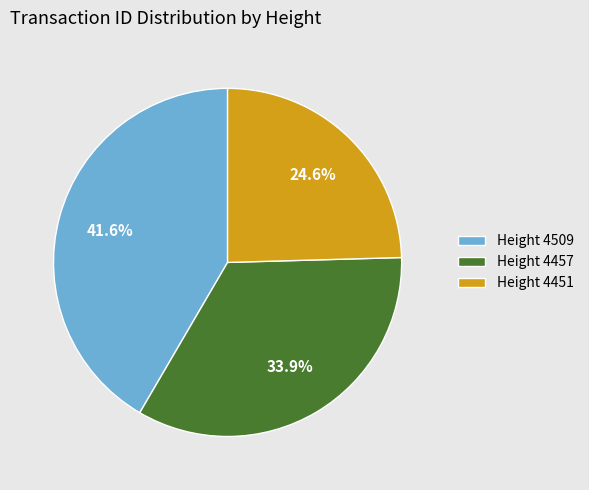

Is there a majority slice in this chart?

No